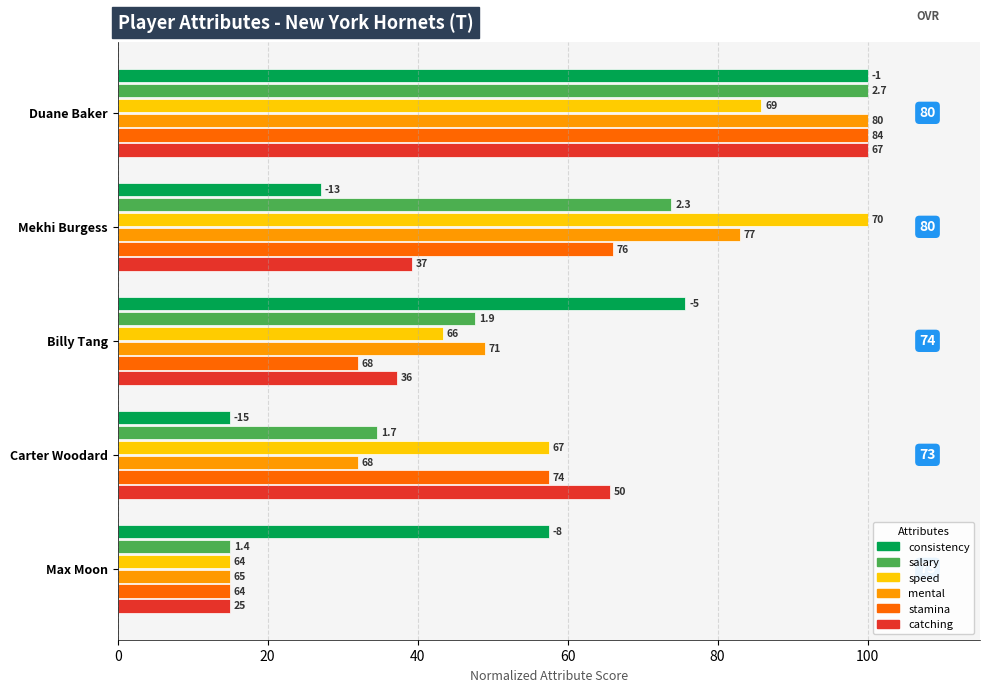

What are all the series names shown in the legend?

consistency, salary, speed, mental, stamina, catching